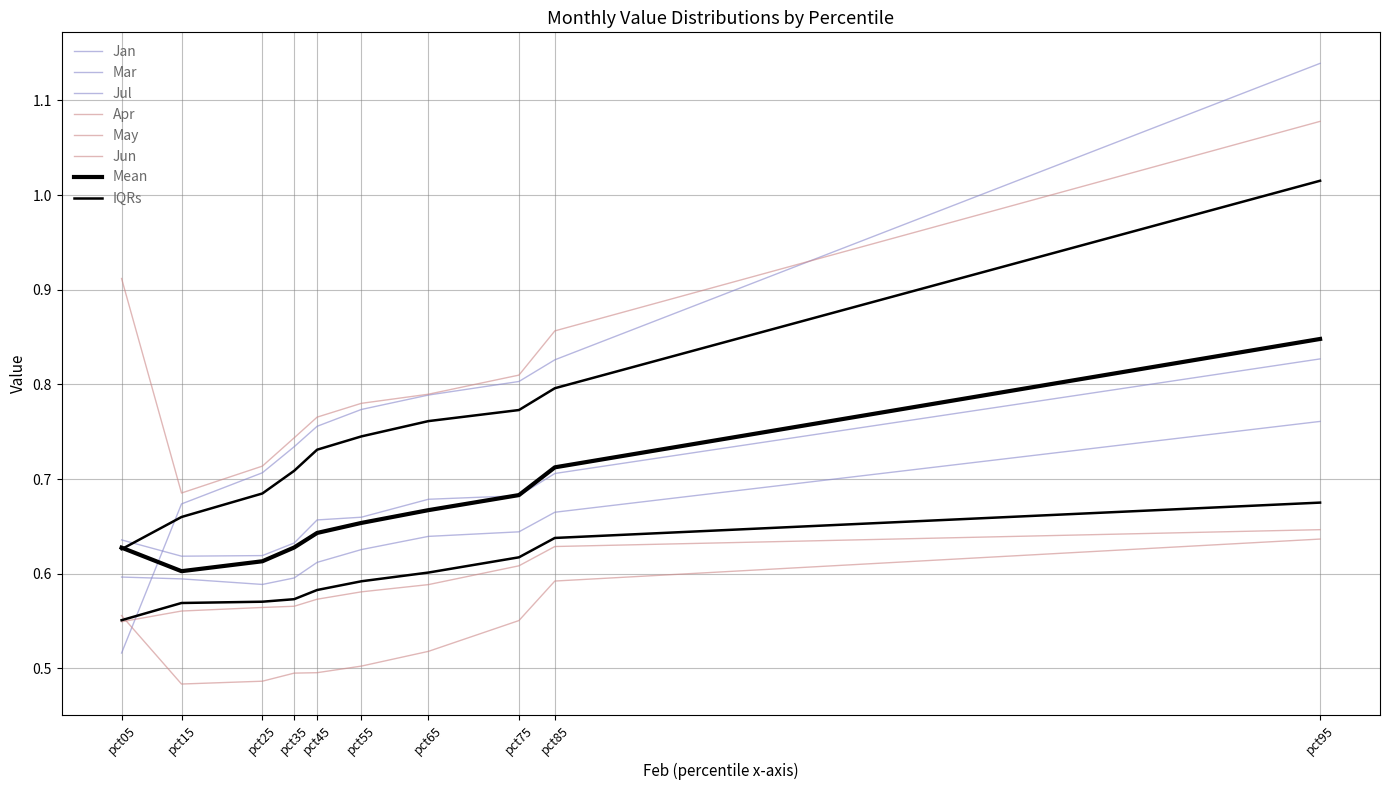

What is the sum of the Apr values at pct65 and pct35?

1.5